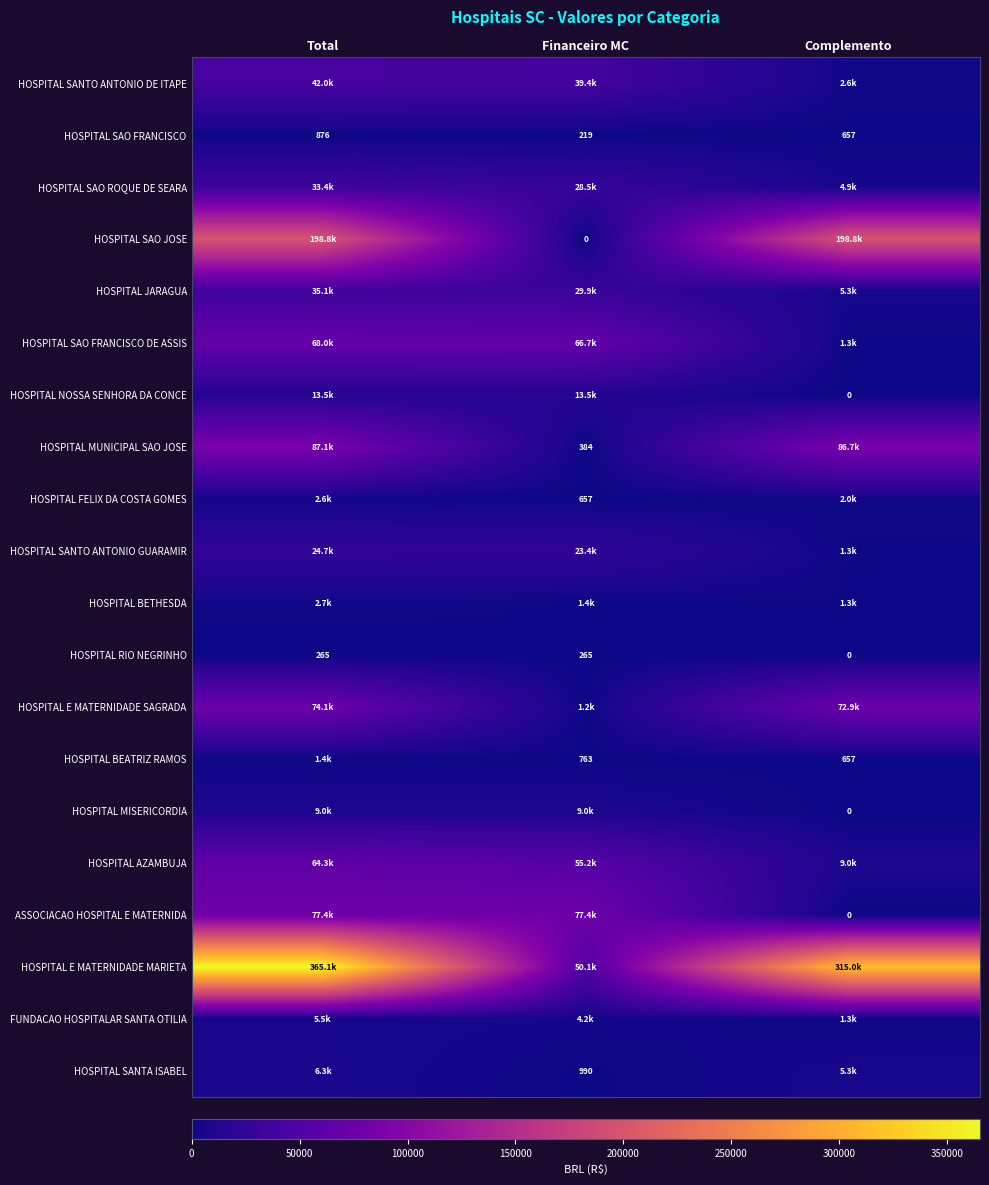

What is the difference between the highest and lowest values at Total?

364860.5